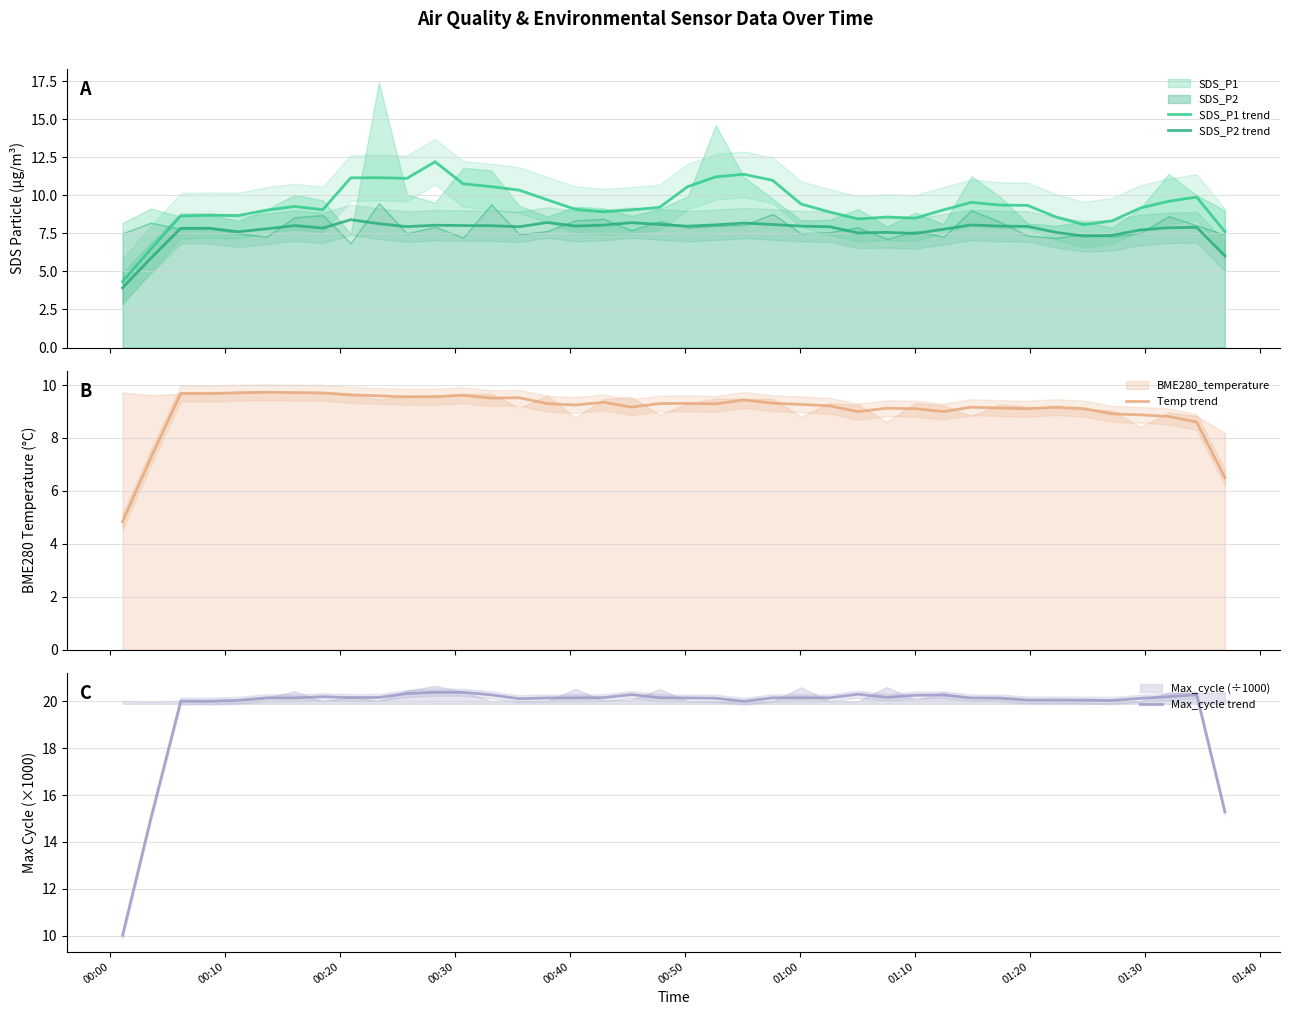

What is the minimum value for Temp trend?

4.8